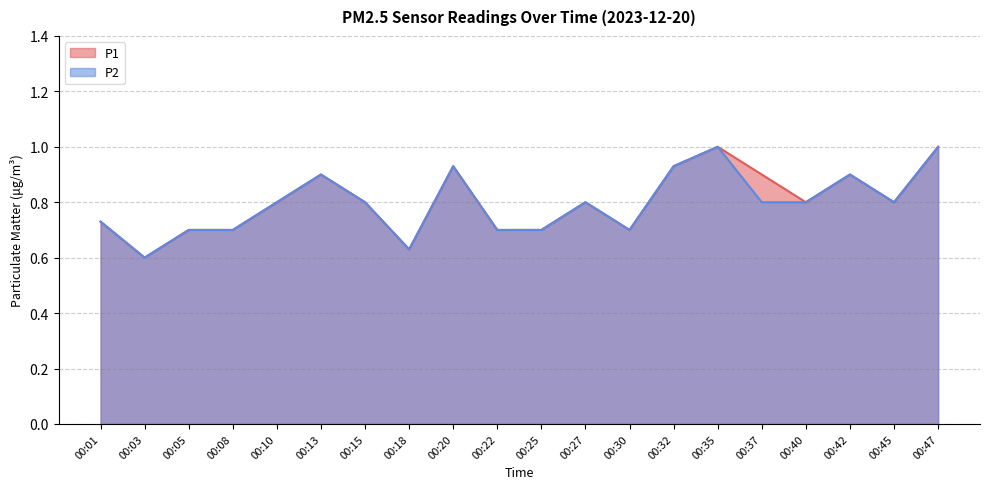

Is the value of P2 at 00:22 greater than the value of P1 at 00:15?

No